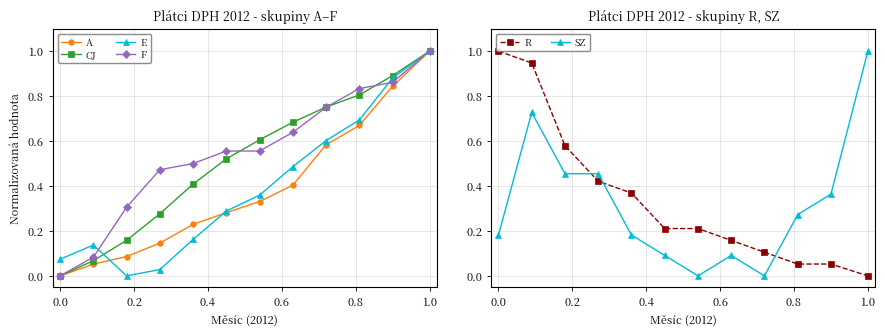

How many interior local valleys does the E series have?

1